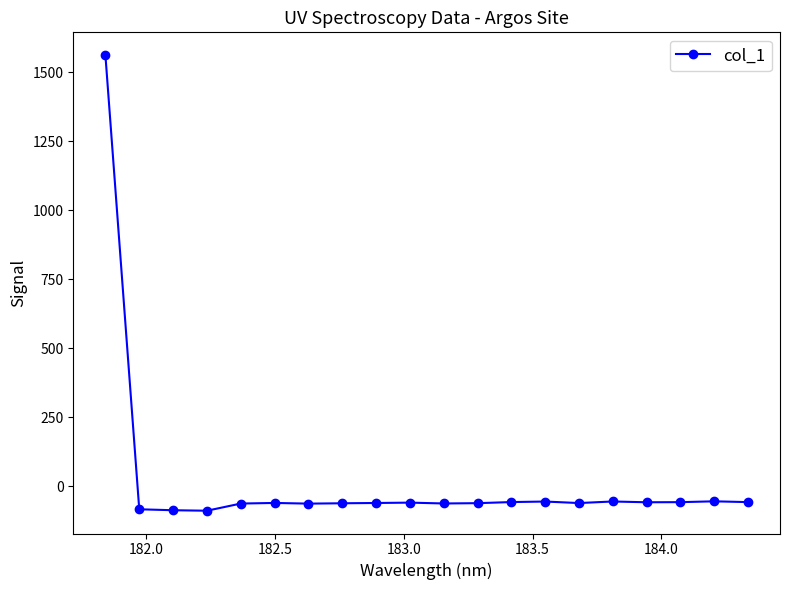

What is the value of the 6th point from the left?

-60.2